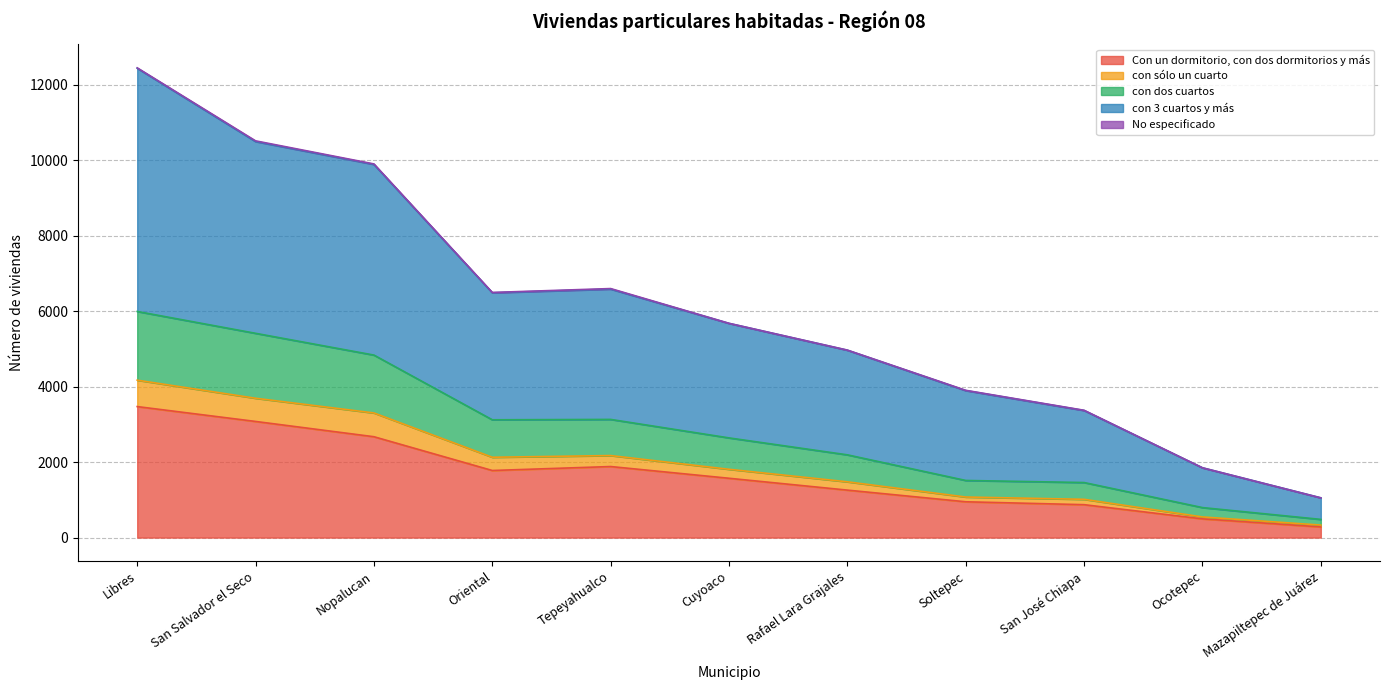

True or false: con dos cuartos and con 3 cuartos y más cross at least once.

False